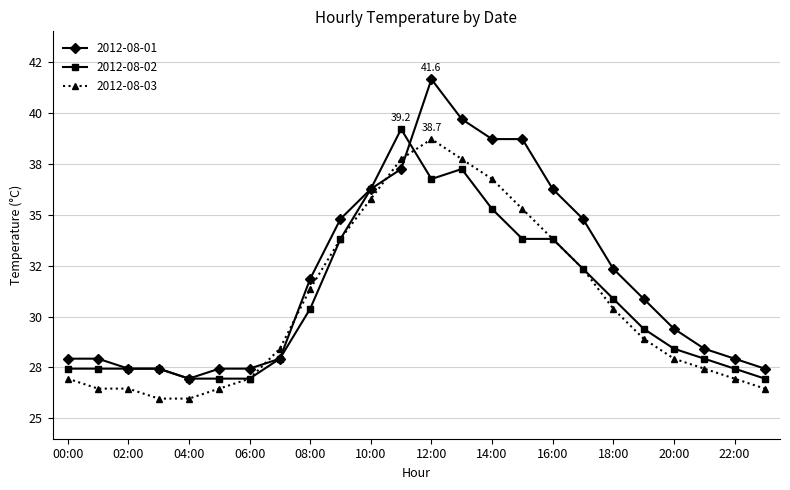

Does the chart have visible grid lines?

Yes